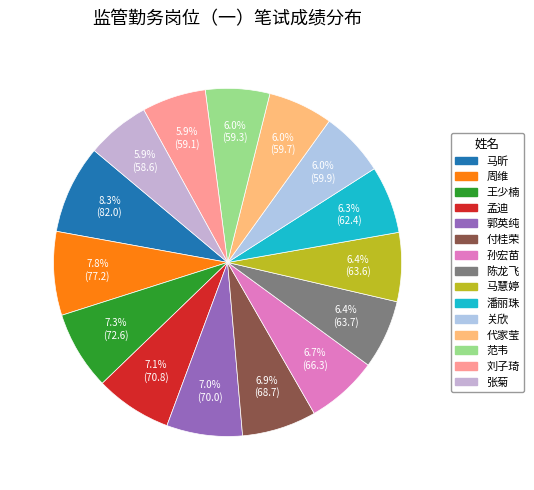

To the nearest percent, what is the difference between the largest and smallest slice percentages?

2%